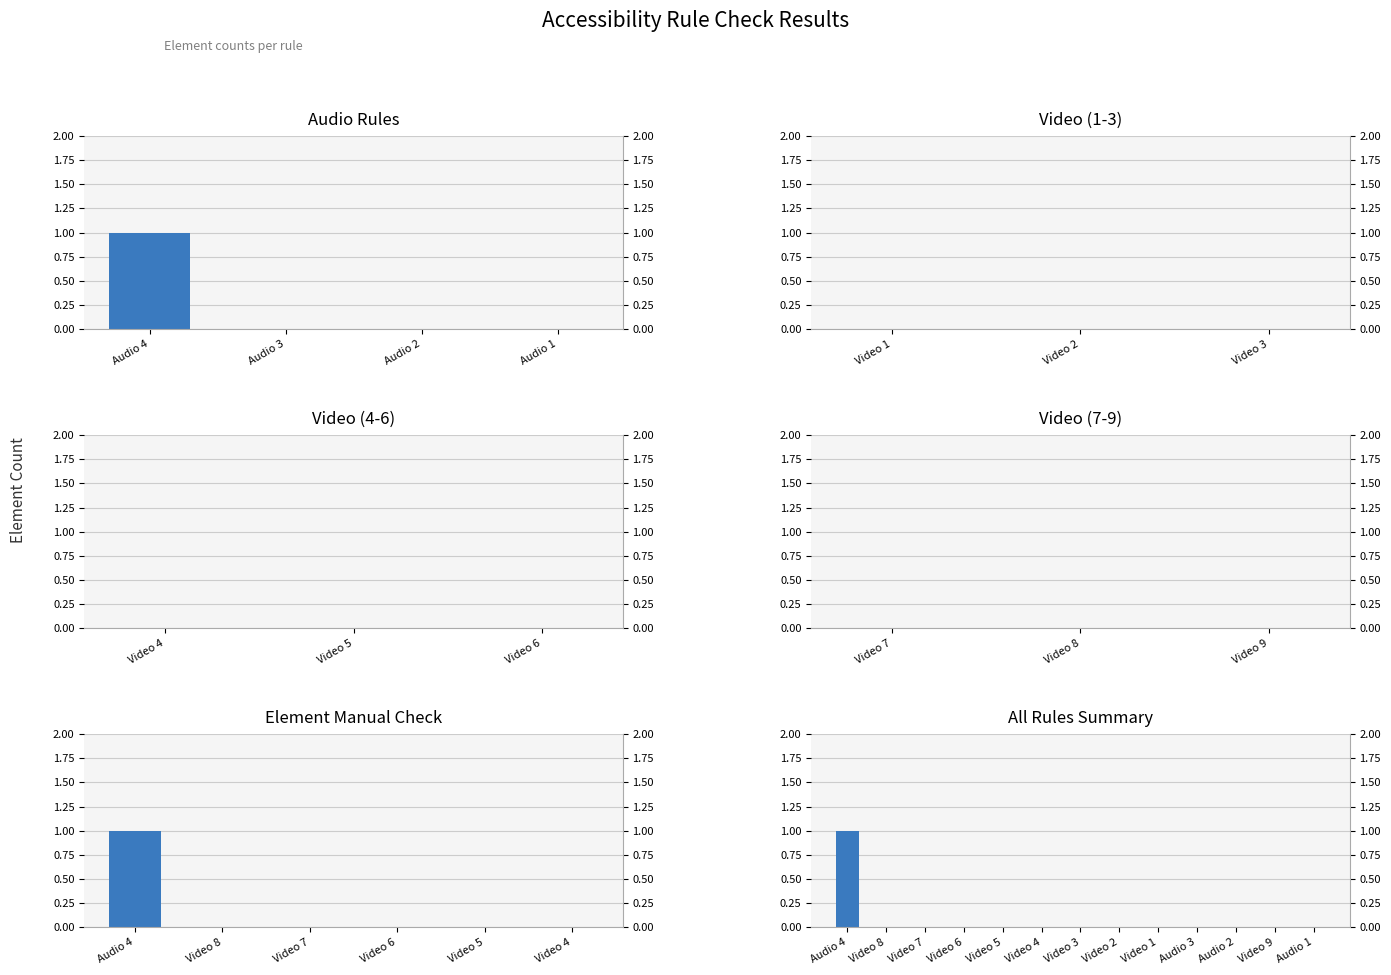

The value at Video 6 is 0. True or false?

True